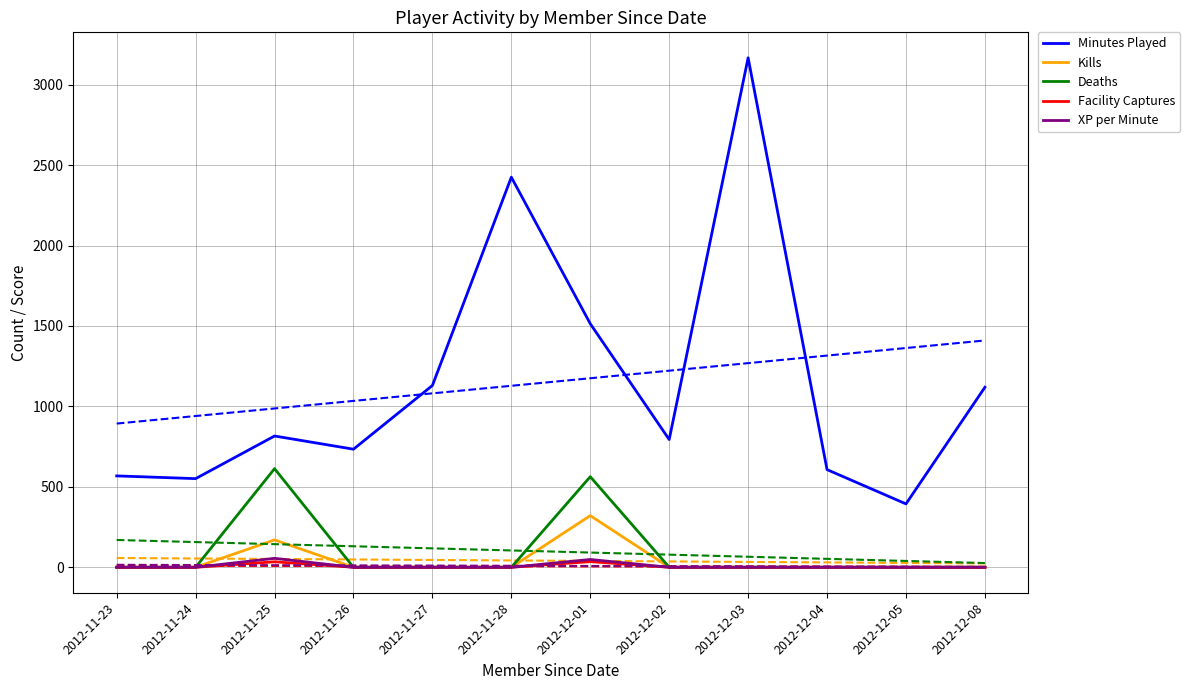

What is the difference between the maximum and minimum values in the Minutes Played series?

2773.0